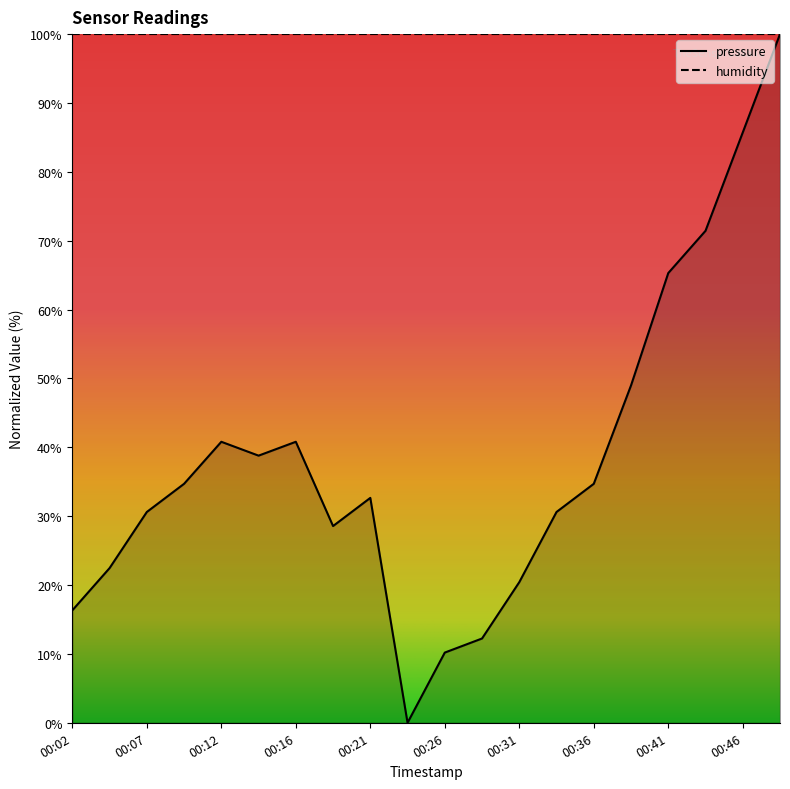

What is the greatest value displayed?

100.0